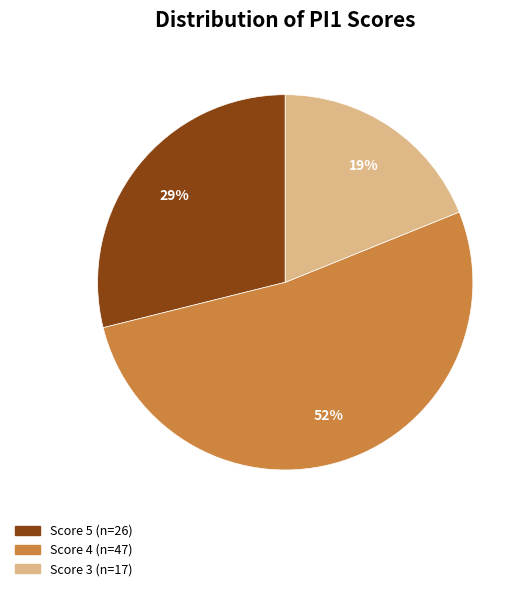

To the nearest percent, what is the average slice percentage?

33%